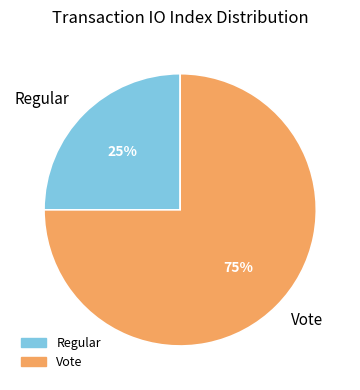

Approximately how many times larger is the value at Vote compared to Regular?

3.0